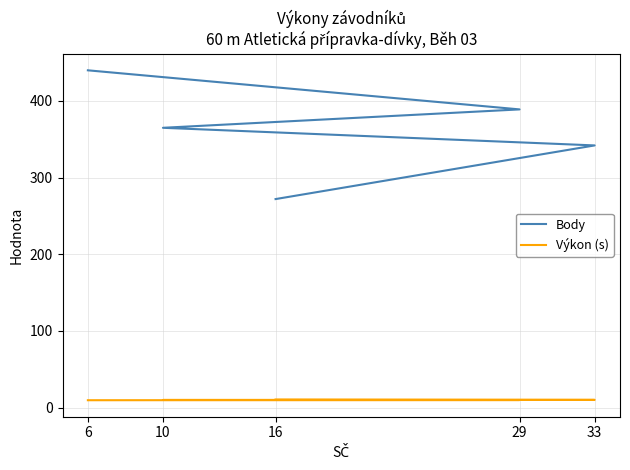

List the series in order of their overall mean, lowest first.

Výkon (s), Body